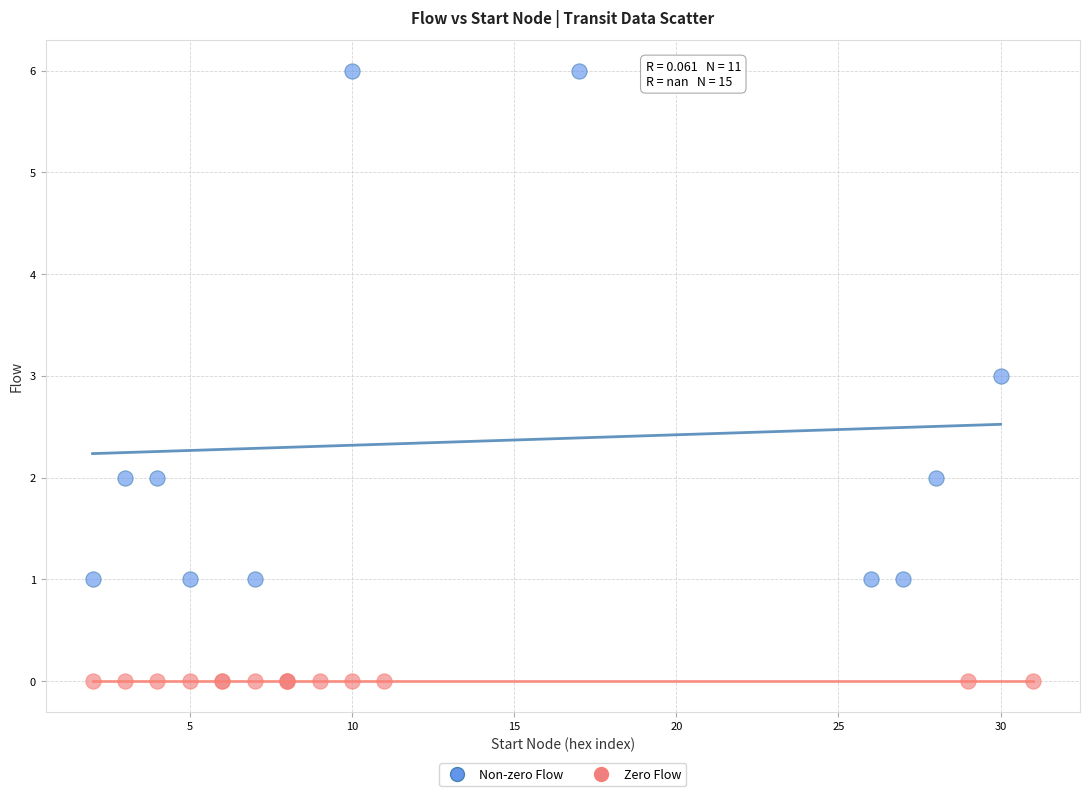

What are all the series names shown in the legend?

Non-zero Flow, Zero Flow